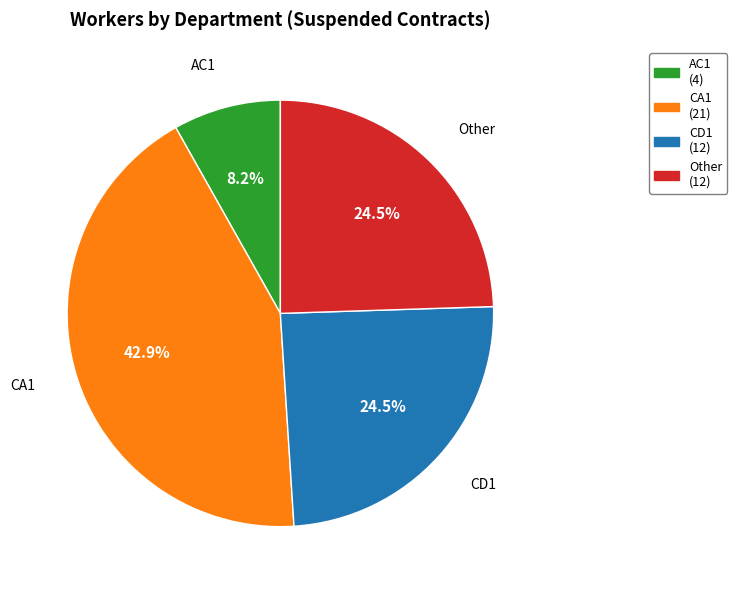

Which slice is the largest?

CA1